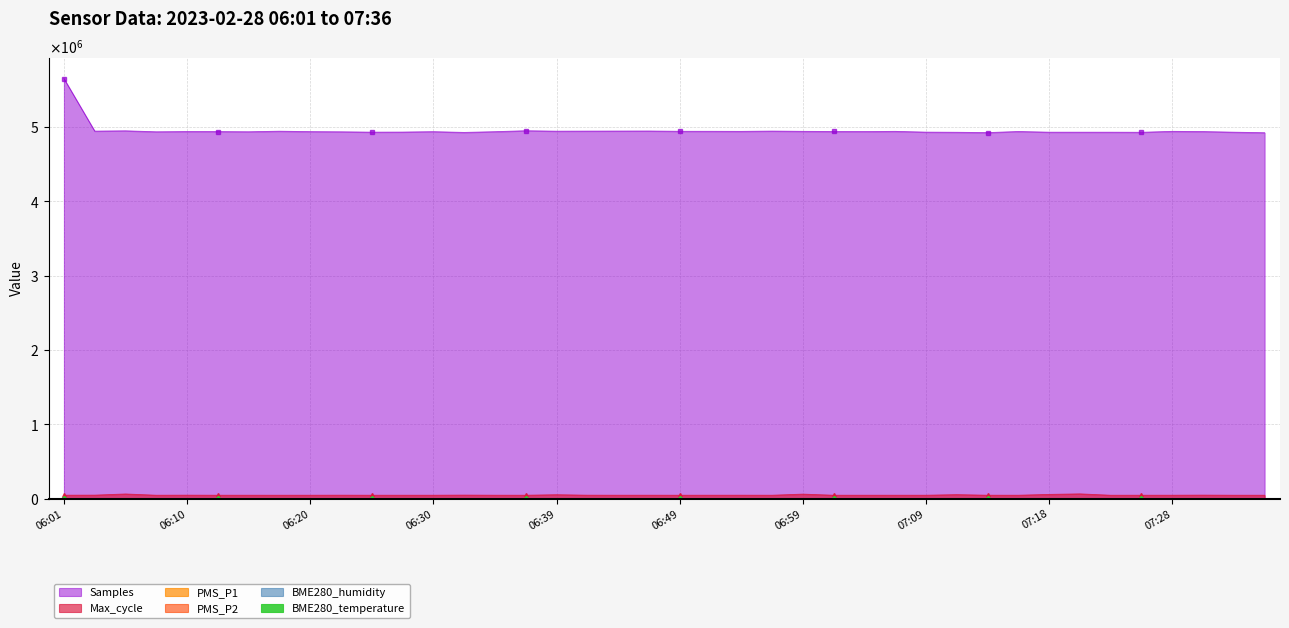

True or false: BME280_temperature has a value of 0.5 at 06:54.

False